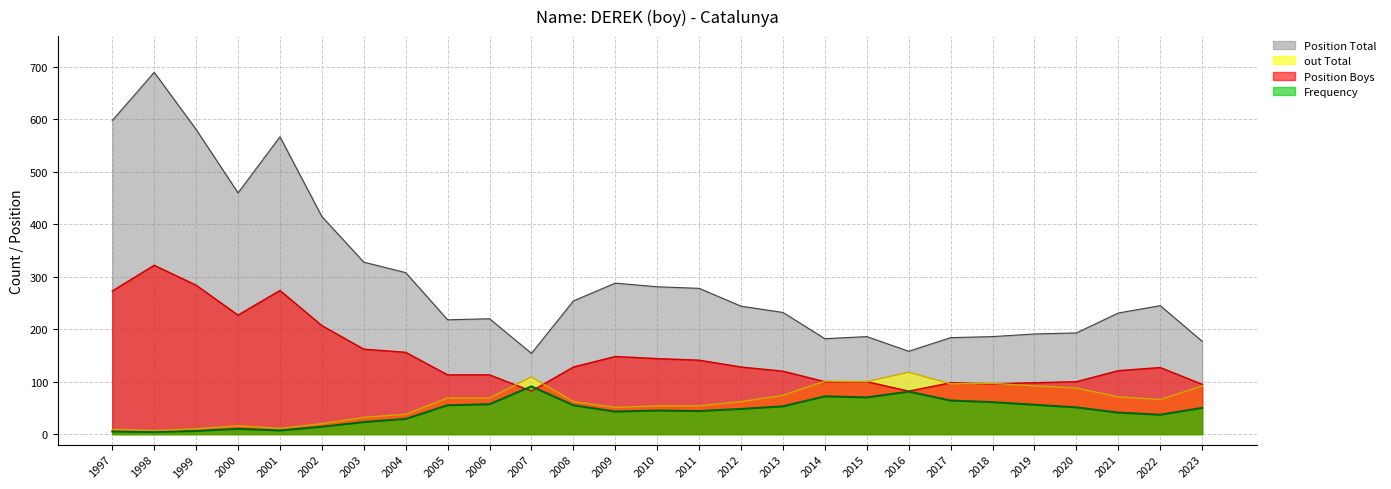

Read the Frequency value at 2005.

55